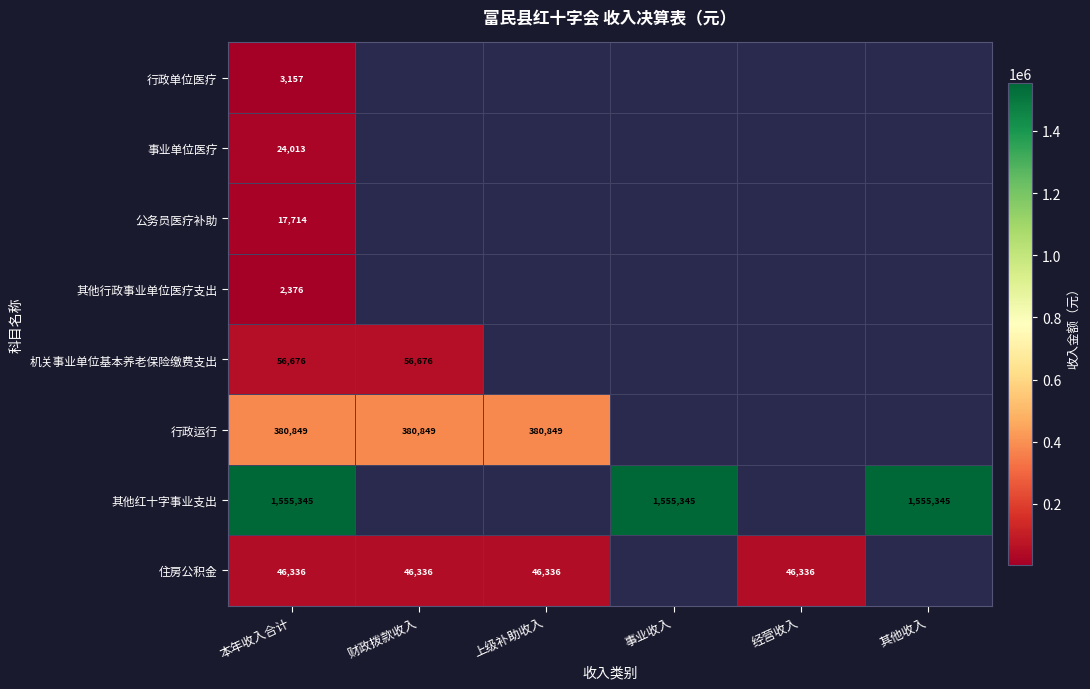

At 本年收入合计, list the series in order from largest to smallest.

其他红十字事业支出, 行政运行, 机关事业单位基本养老保险缴费支出, 住房公积金, 事业单位医疗, 公务员医疗补助, 行政单位医疗, 其他行政事业单位医疗支出